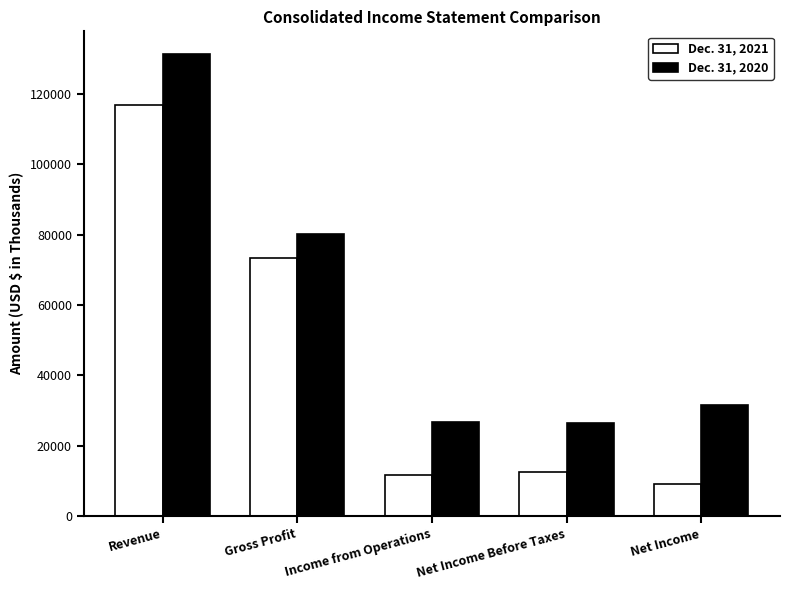

What is the sum of all Dec. 31, 2020 values?

296094